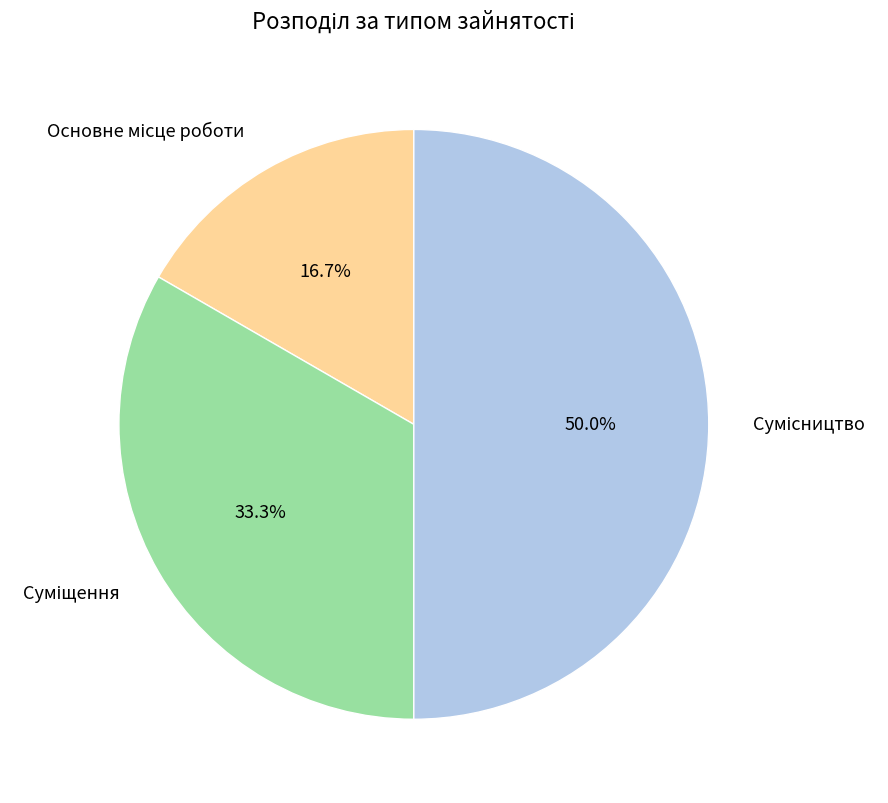

Is the sum of Суміщення and Основне місце роботи greater than half?

No